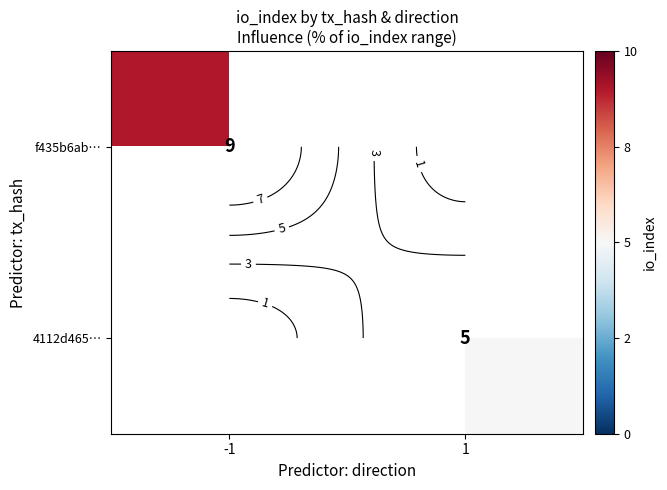

True or false: 4112d465… has a value of 6.8 at 1.

False